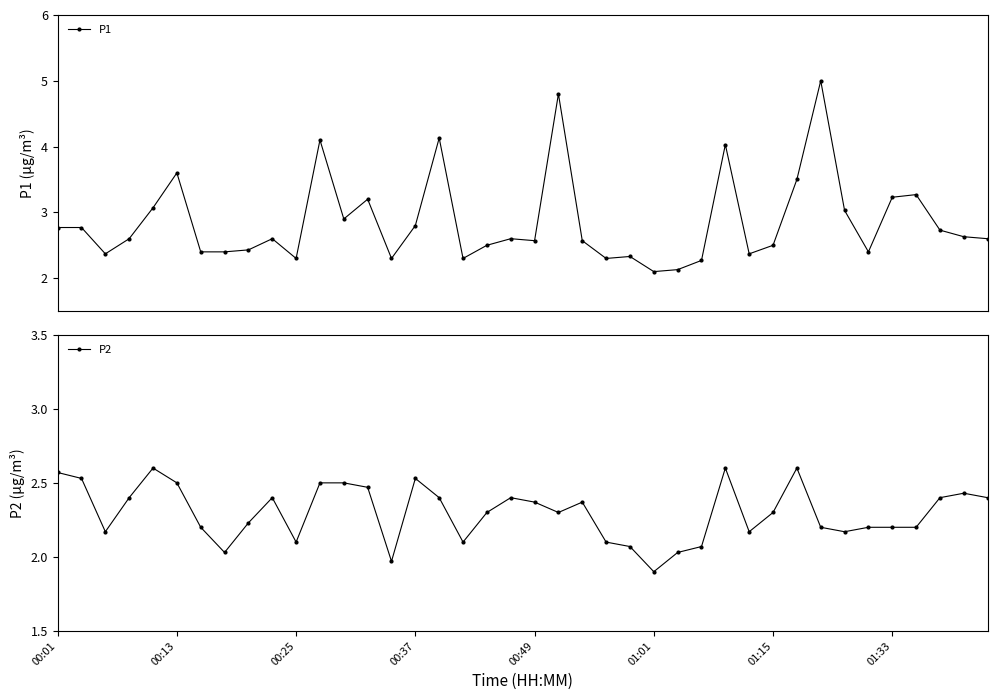

What is the maximum value for P1?

5.0